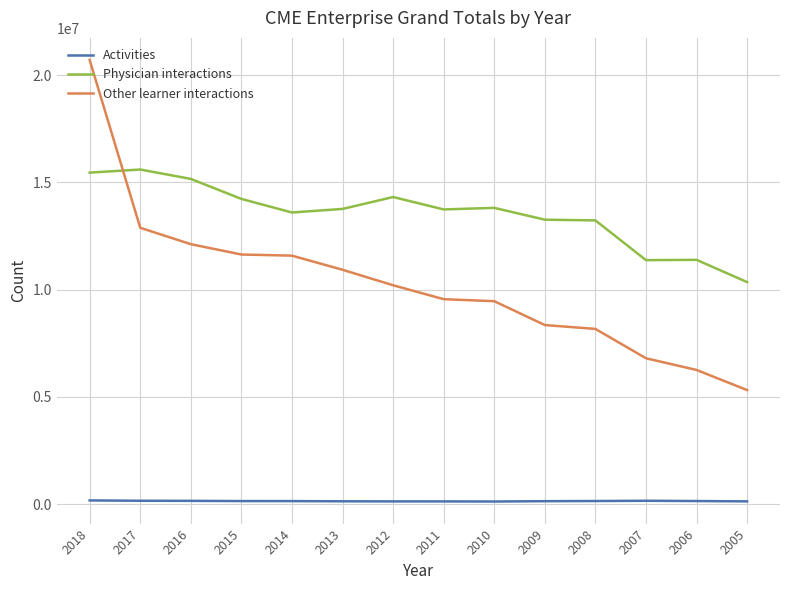

At how many categories does at least one series exceed 7281670?

14